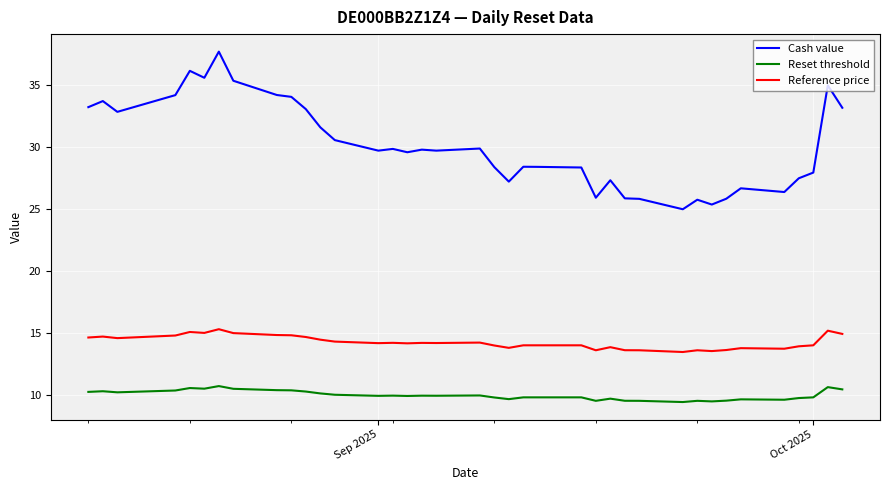

Which series has the largest total across all categories?

Cash value